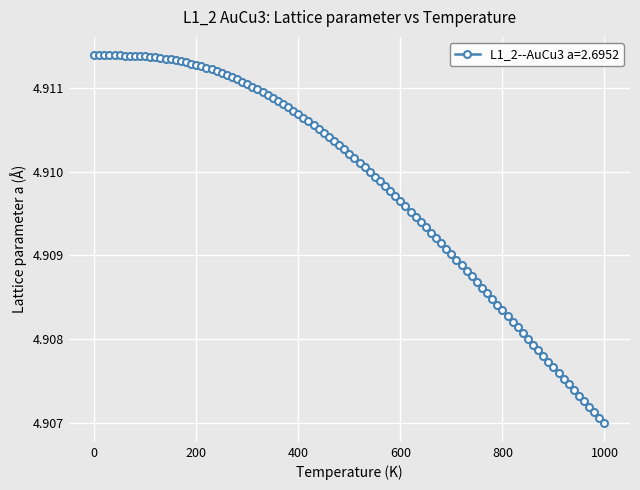

What is the sum of all values?

495.9